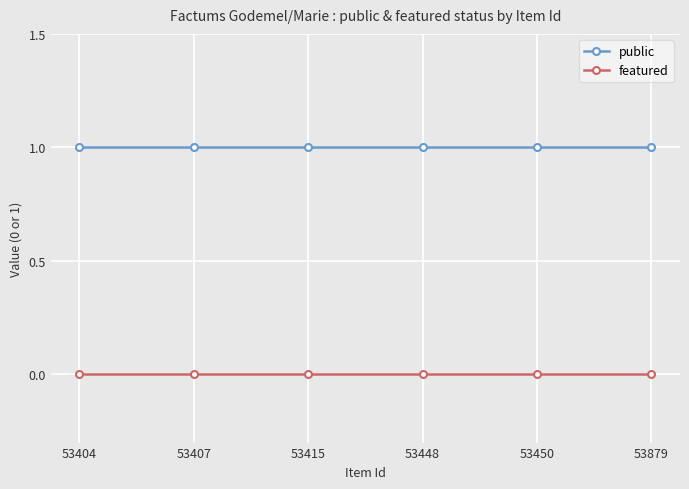

What is the highest value of the public series?

1